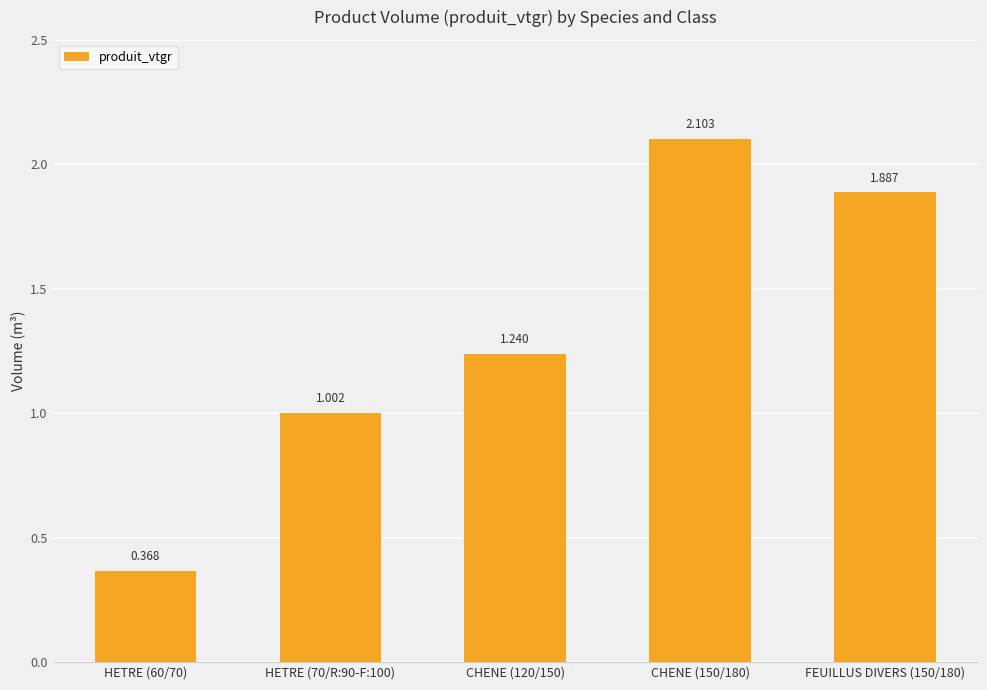

What is the label of the 4th bar from the left?

CHENE (150/180)